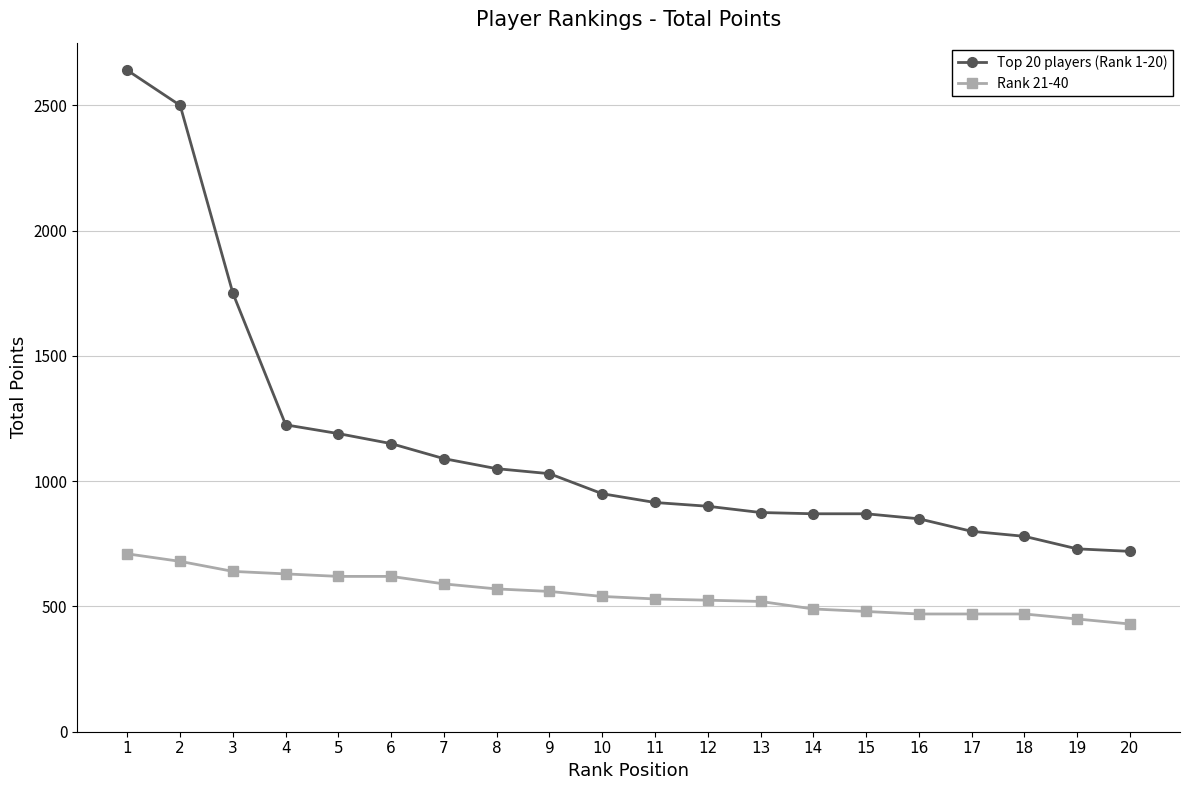

Is it true that Top 20 players (Rank 1-20) equals 1030 at 9?

True